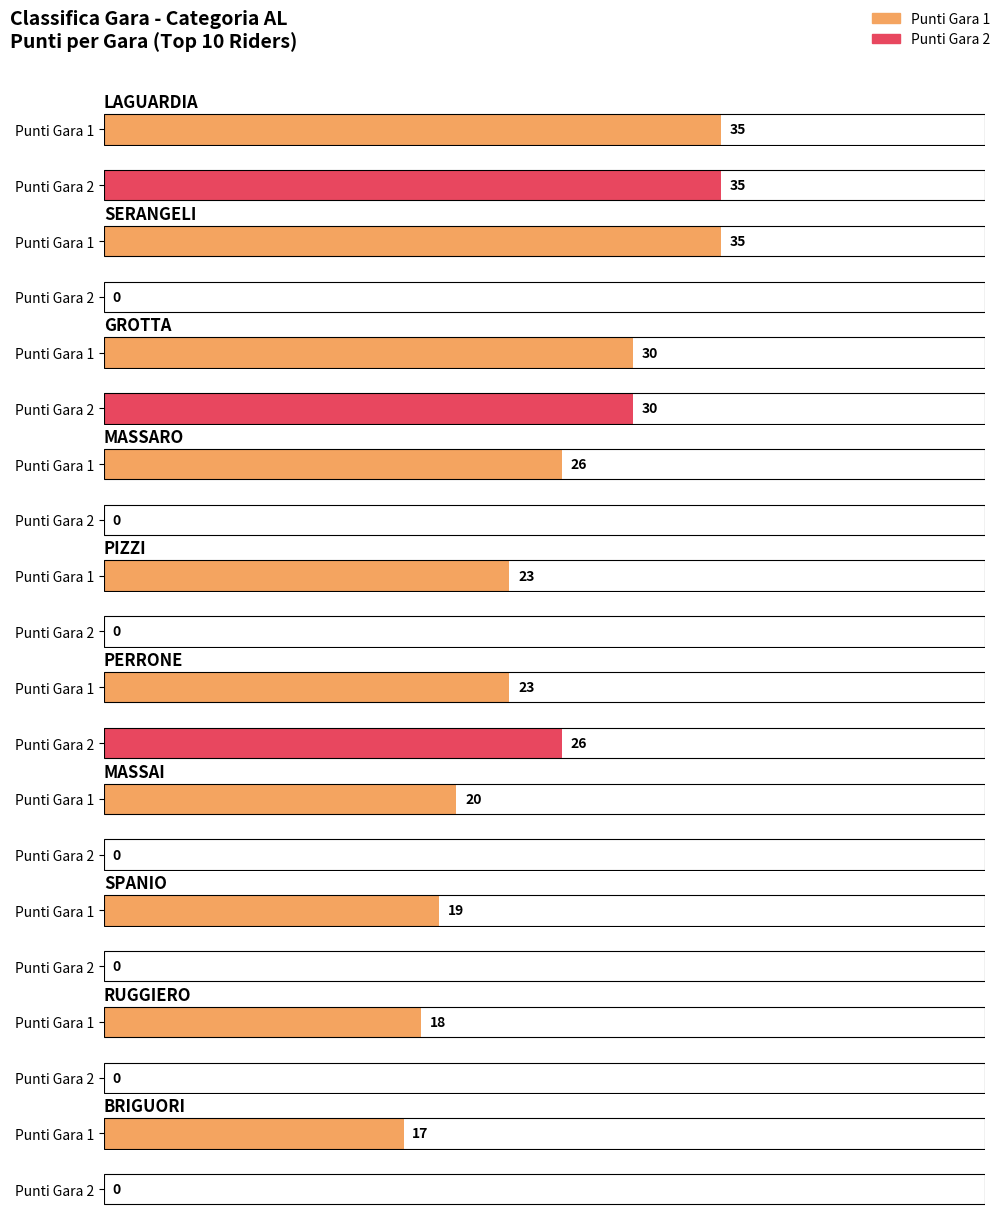

The value of Punti Gara 1 at MASSAI is 20. True or false?

True